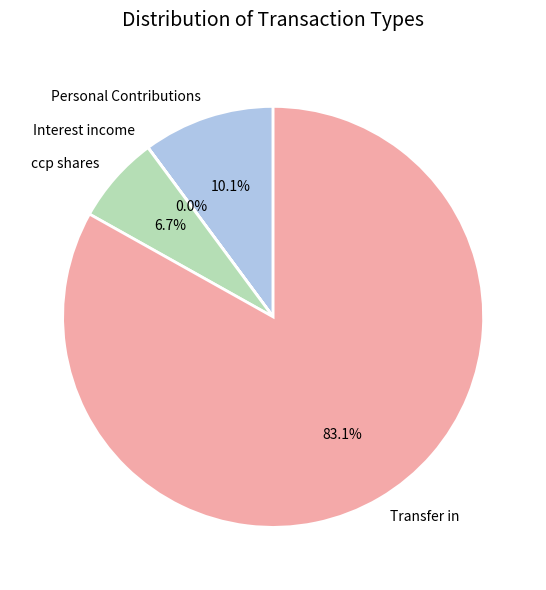

To the nearest percent, what is the difference between the Personal Contributions and Transfer in slice percentages?

73%